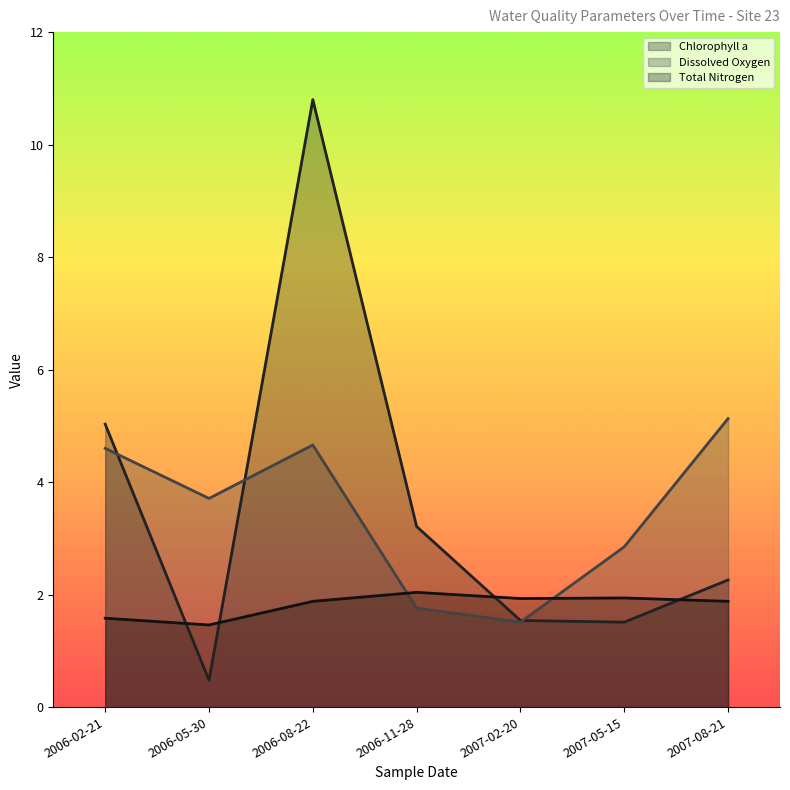

What is the minimum value for Dissolved Oxygen?

1.5